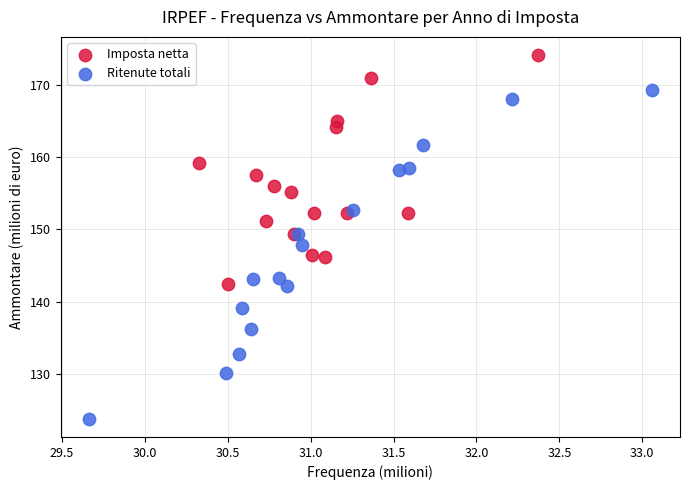

Which series contains the highest Y value?

Imposta netta